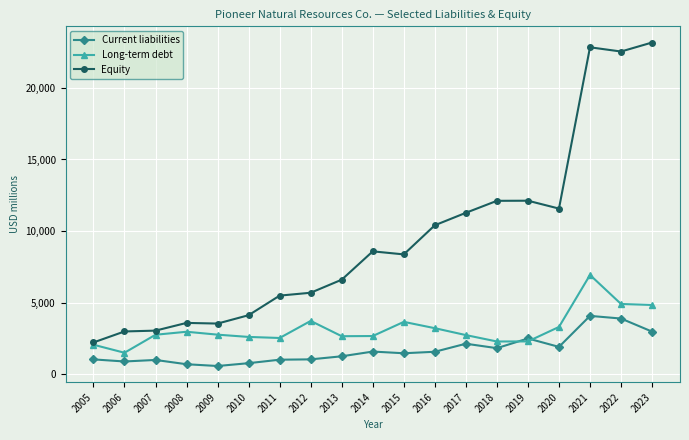

Which series has the widest spread of values?

Equity